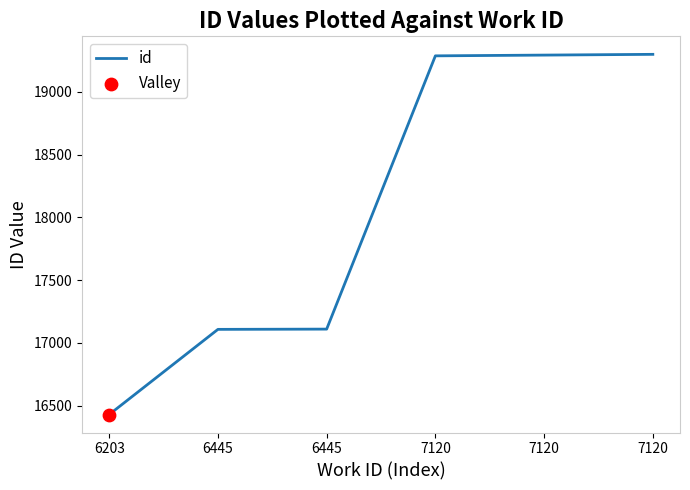

What is the ratio of the value at 7120 to the value at 6203?

1.2